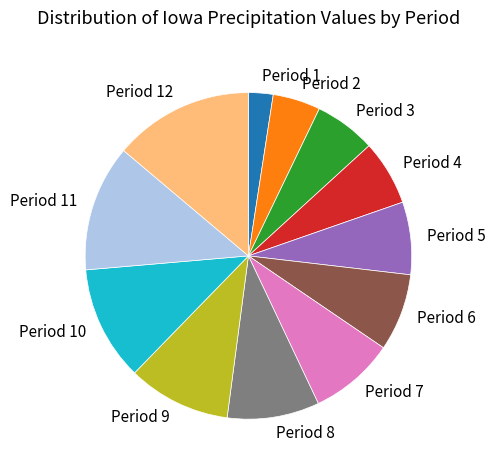

Count the number of slices in the pie.

12